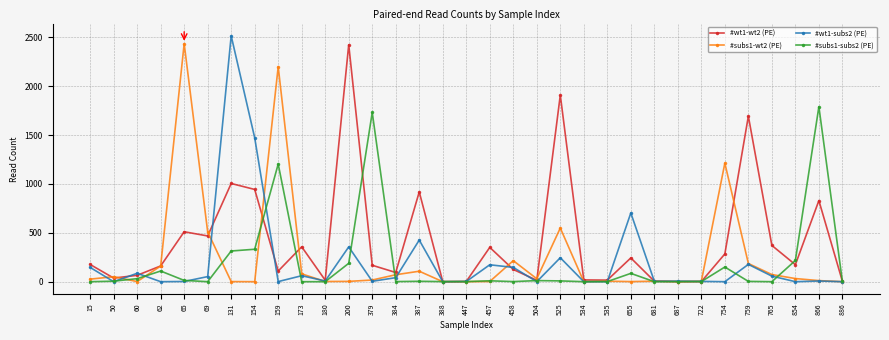

How many data points in #wt1-wt2 (PE) are less than 168?

16